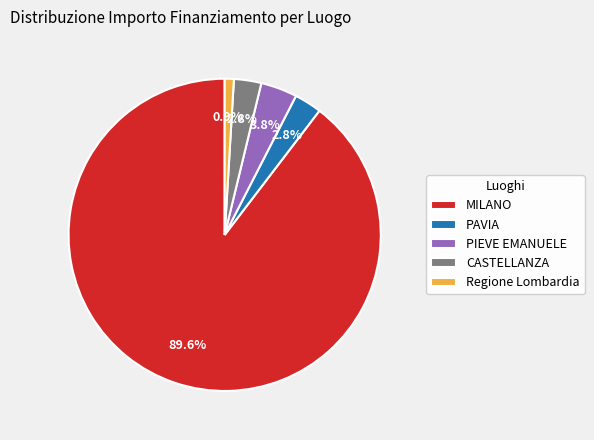

Combined, do CASTELLANZA and Regione Lombardia account for over 50%?

No